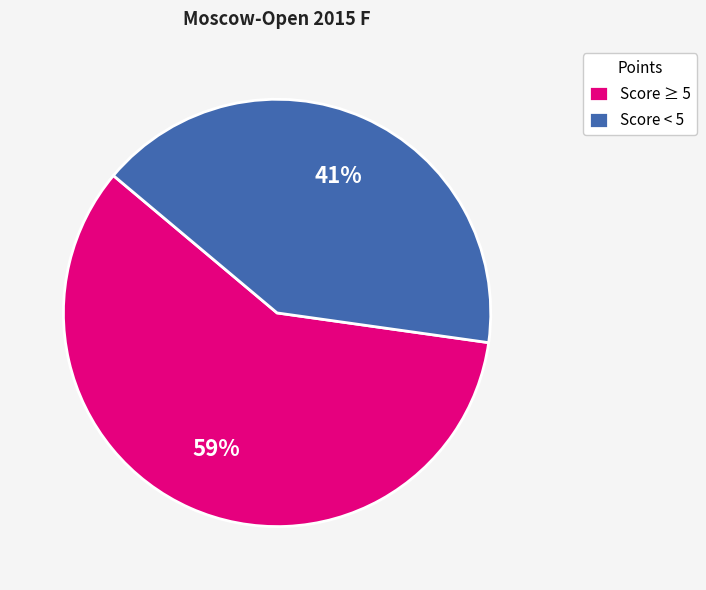

To the nearest percent, what is the difference between the Score < 5 and Score ≥ 5 slice percentages?

18%